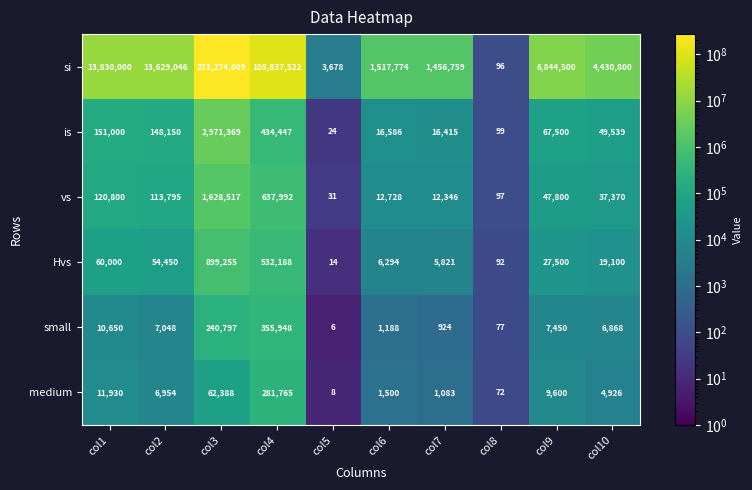

At which category is the sum across all series the highest?

col3